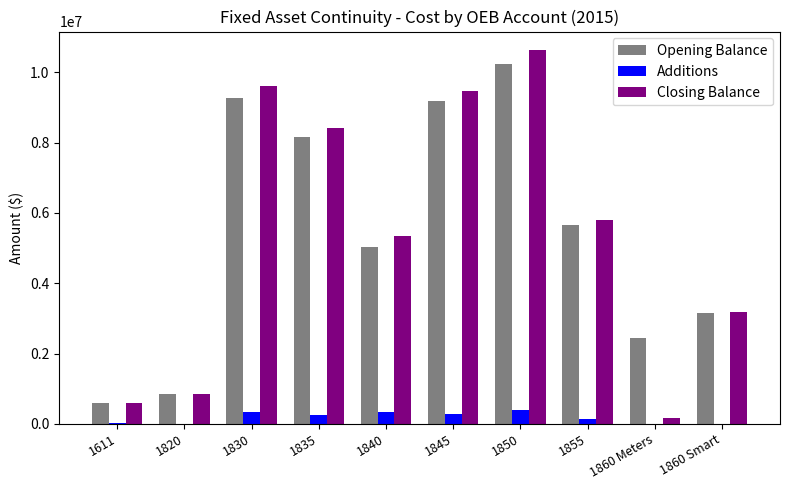

At which label does Opening Balance first exceed 5654865?

1830